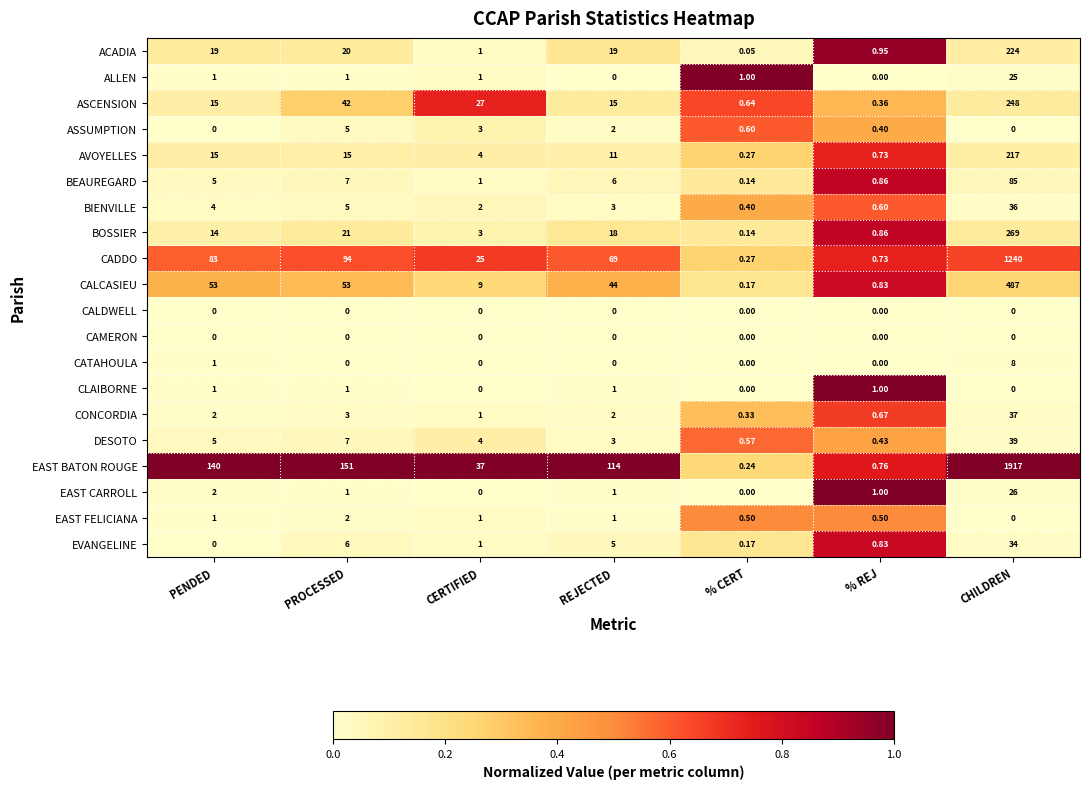

At which label does CADDO first exceed 69?

PENDED